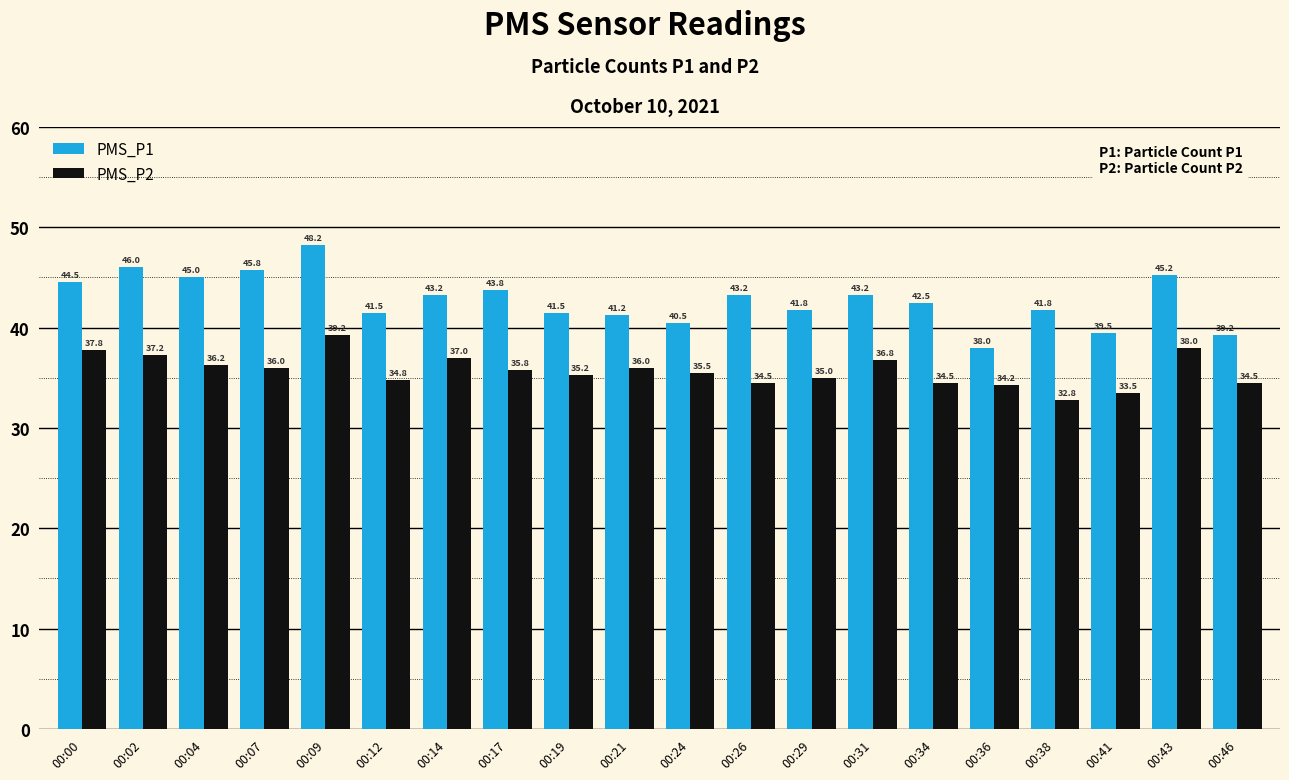

How many data points in PMS_P1 are above 43?

10